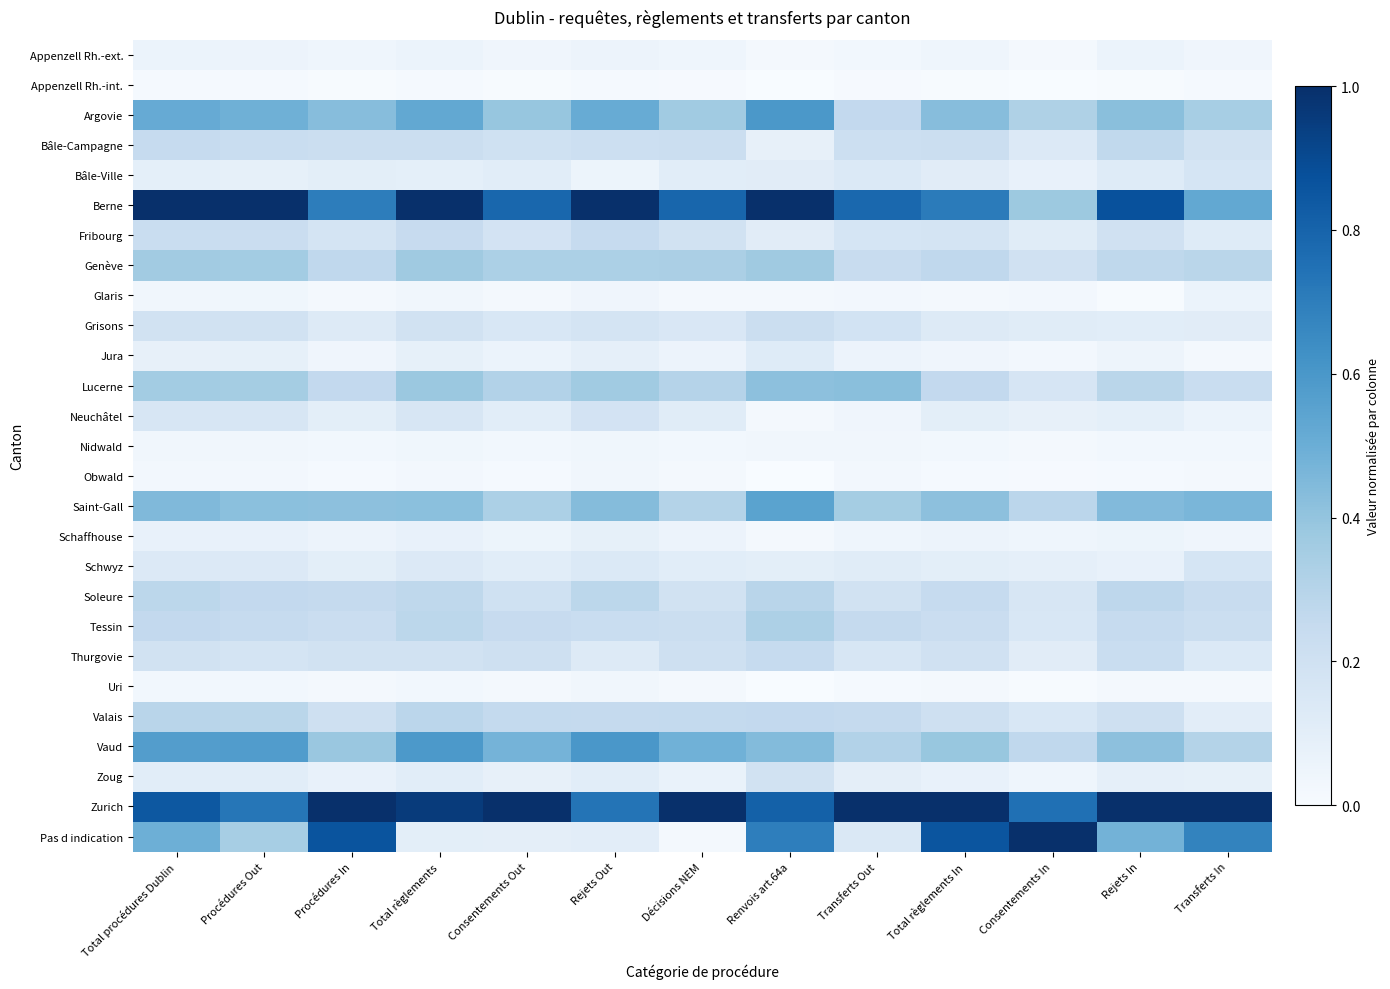

At which category is the sum across all series the highest?

Total procédures Dublin